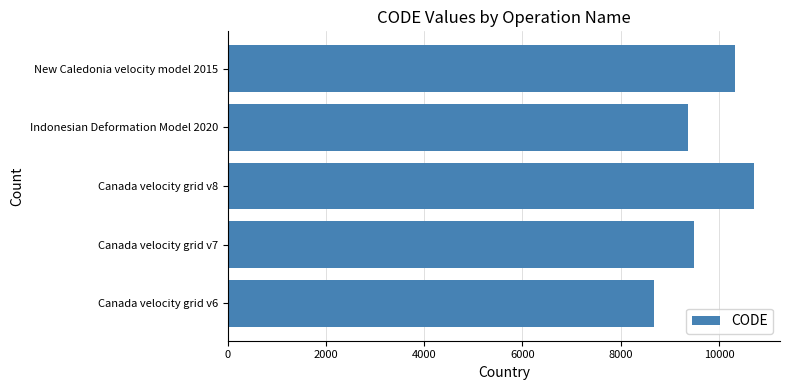

Rank the categories by value from lowest to highest.

Canada velocity grid v6, Indonesian Deformation Model 2020, Canada velocity grid v7, New Caledonia velocity model 2015, Canada velocity grid v8